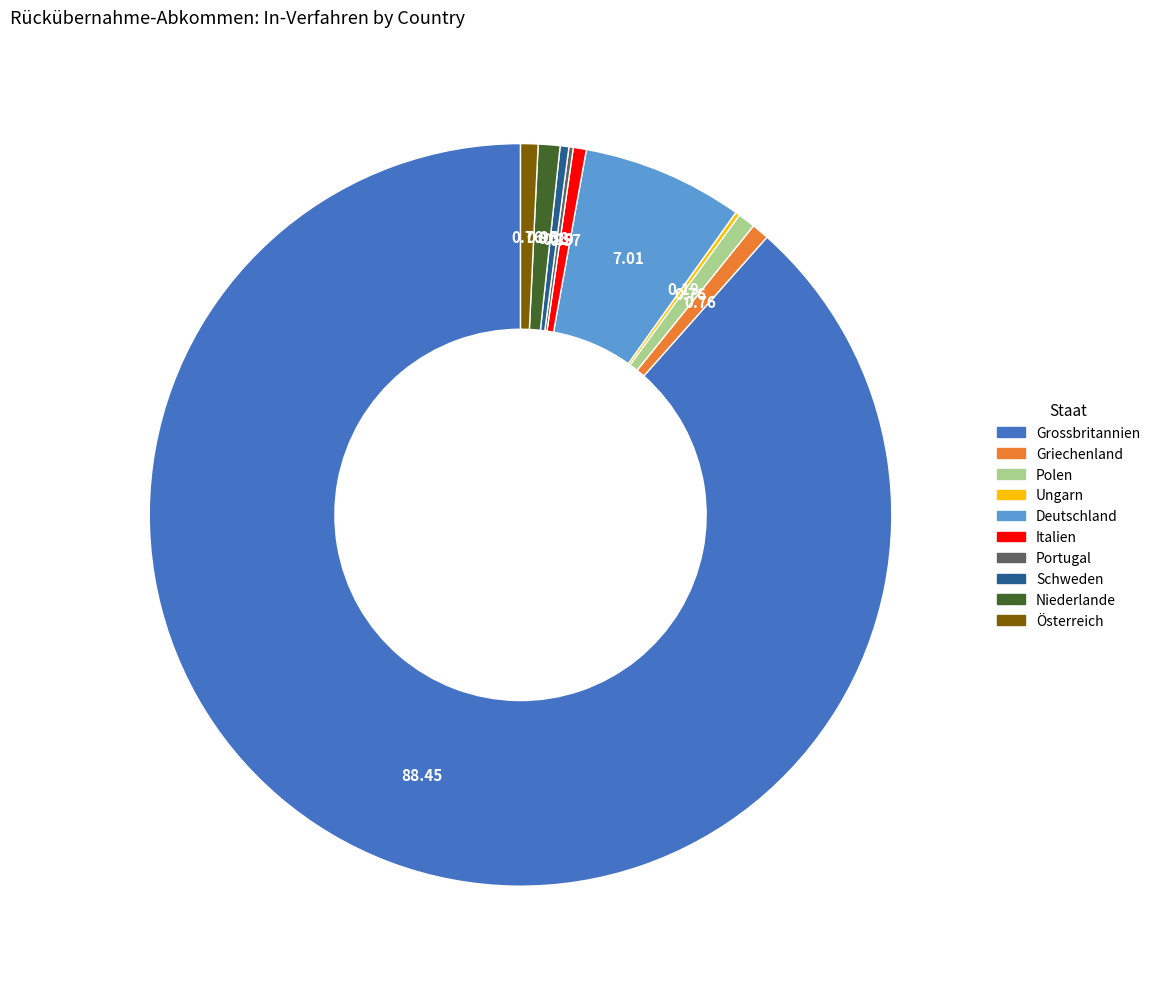

Is there a majority slice in this chart?

Yes